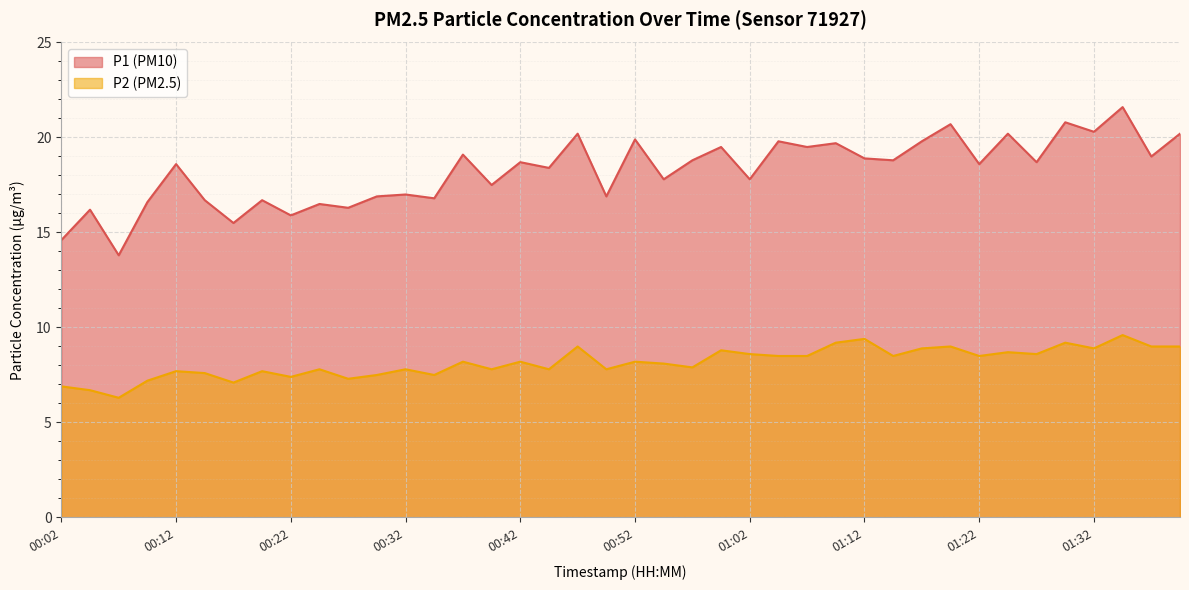

What is the label of the 4th point from the right?

01:32